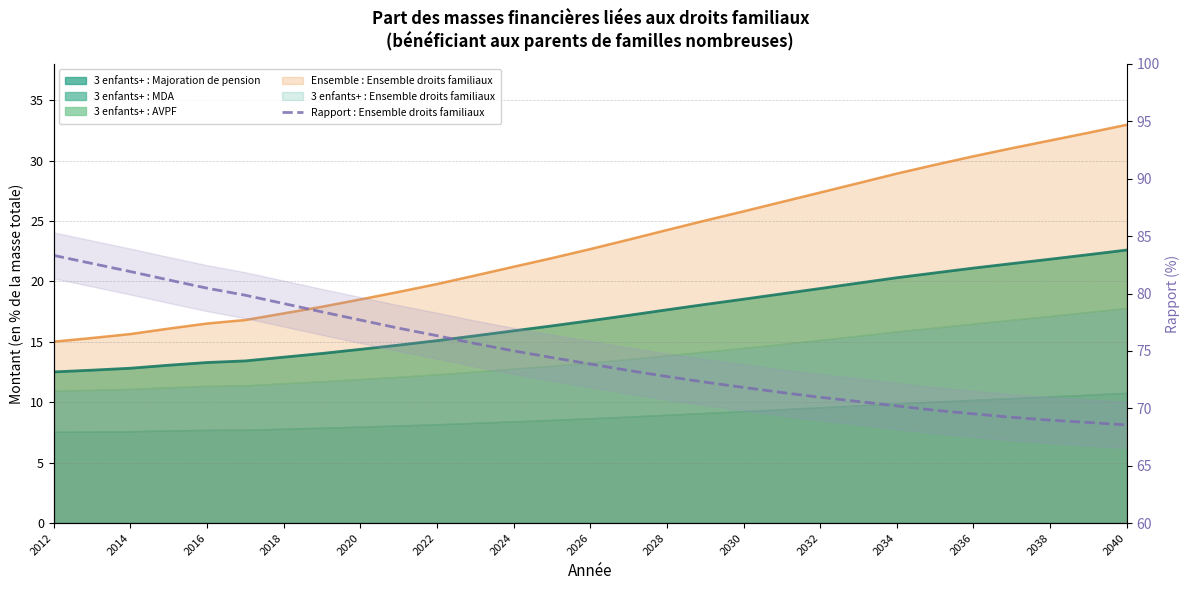

Reading right to left, what are all the values shown in this chart?

68.5	68.8	69.0	69.2	69.5	69.8	70.2	70.6	71.0	71.4	71.8	72.3	72.8	73.3	73.9	74.4	75.0	75.6	76.3	77.0	77.7	78.4	79.1	79.8	80.5	81.2	81.9	82.6	83.3